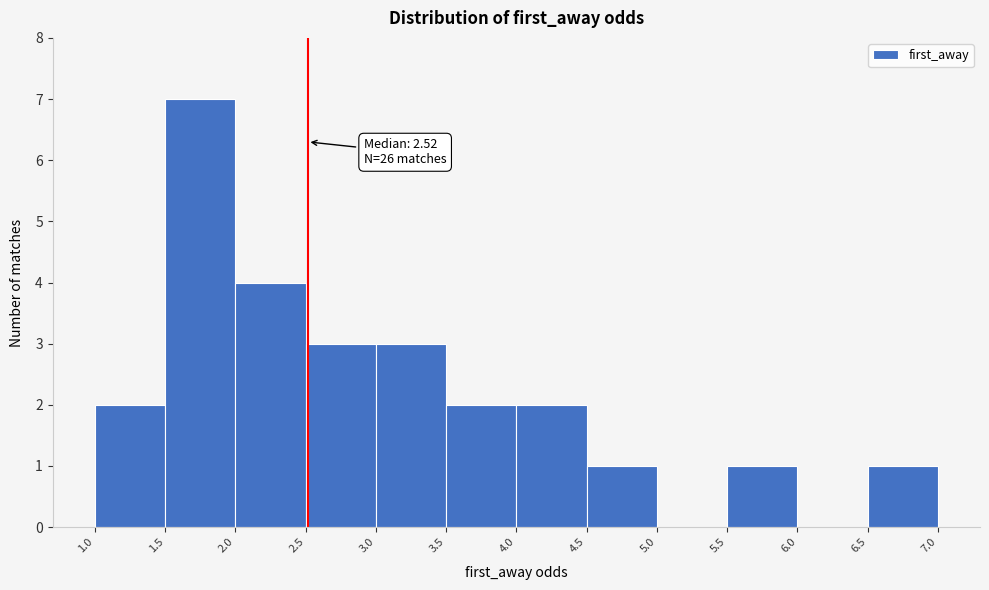

Which range on the x-axis has the tallest bar?

1.5 to 2.0